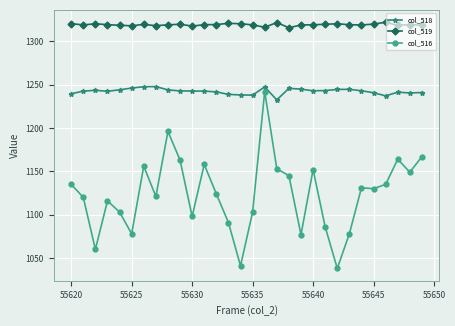

What is the difference between the maximum and minimum values in the col_518 series?

15.4